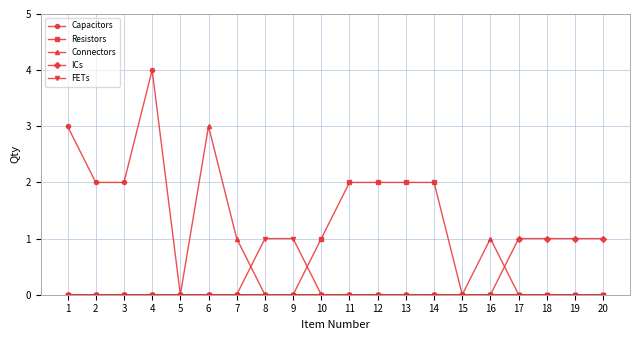

What is the greatest value displayed?

4